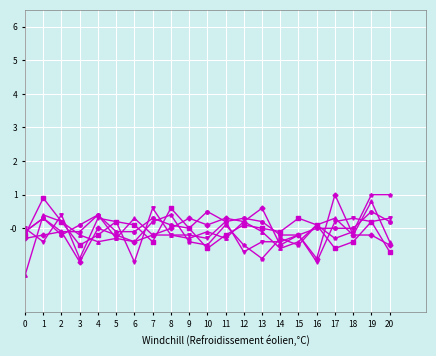

What is the difference between the highest and lowest values at 19?

1.2